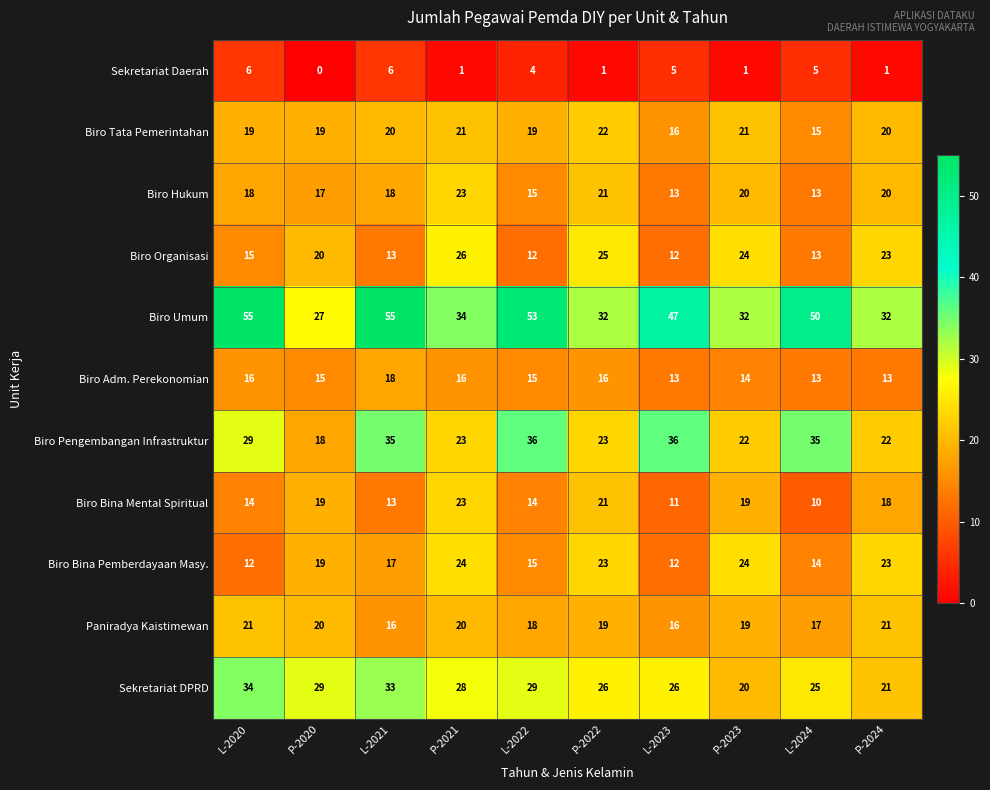

Where does the Paniradya Kaistimewan series first go above 19?

L-2020